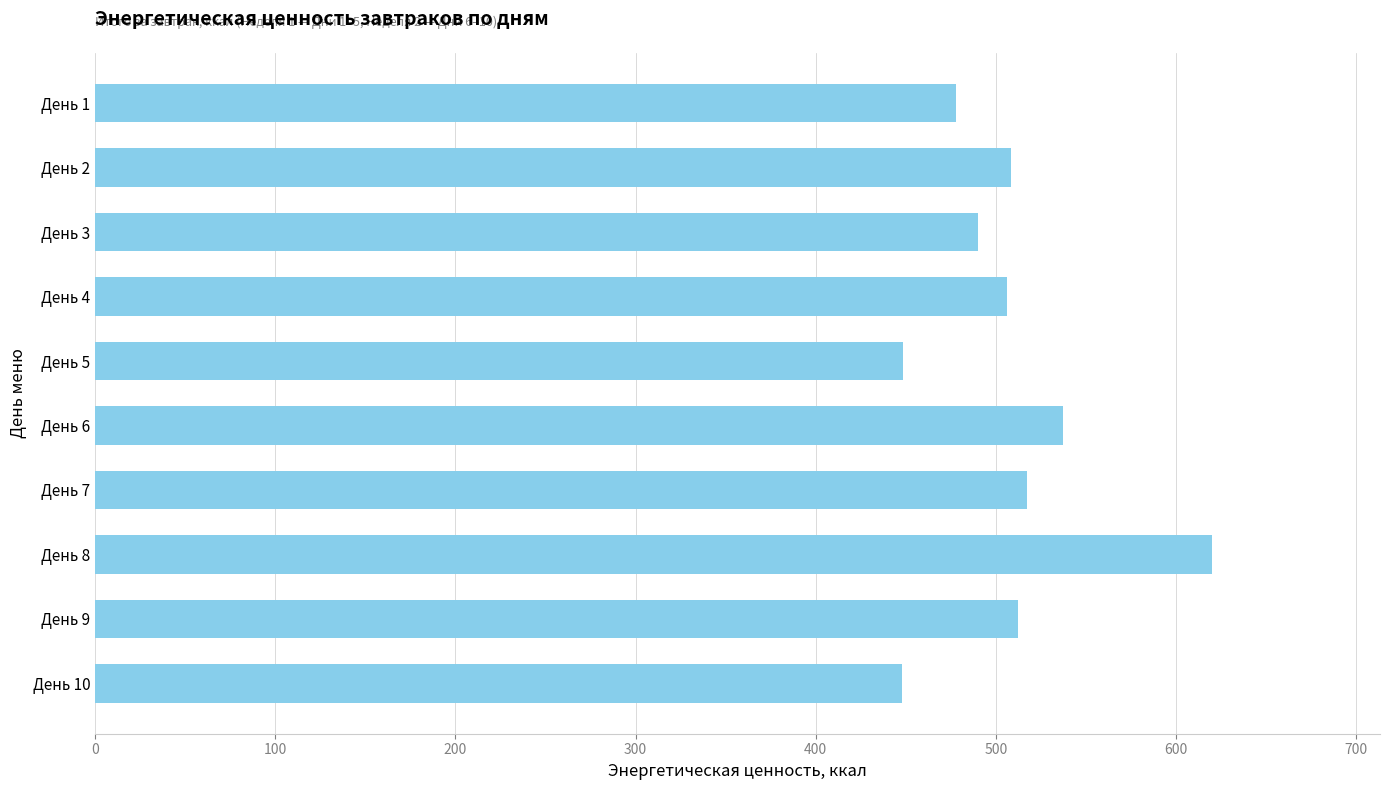

What is the greatest value displayed?

620.2